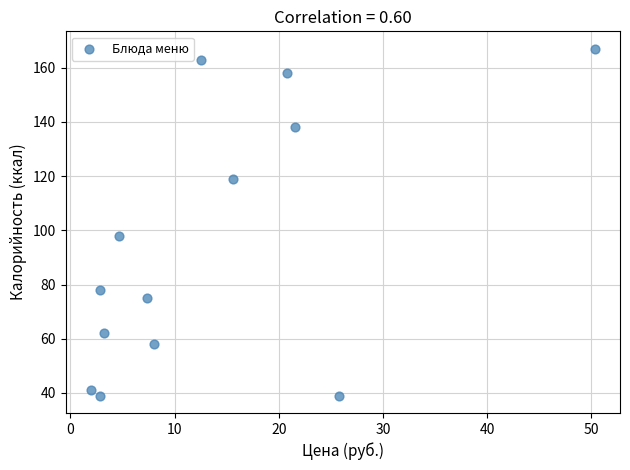

What is the range of Y values (max minus min)?

128